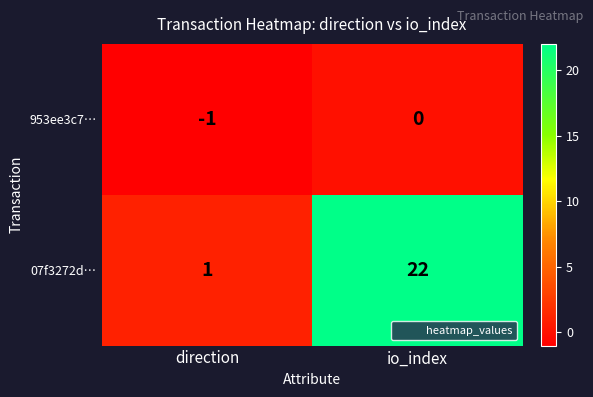

Count the number of categories in the chart.

2